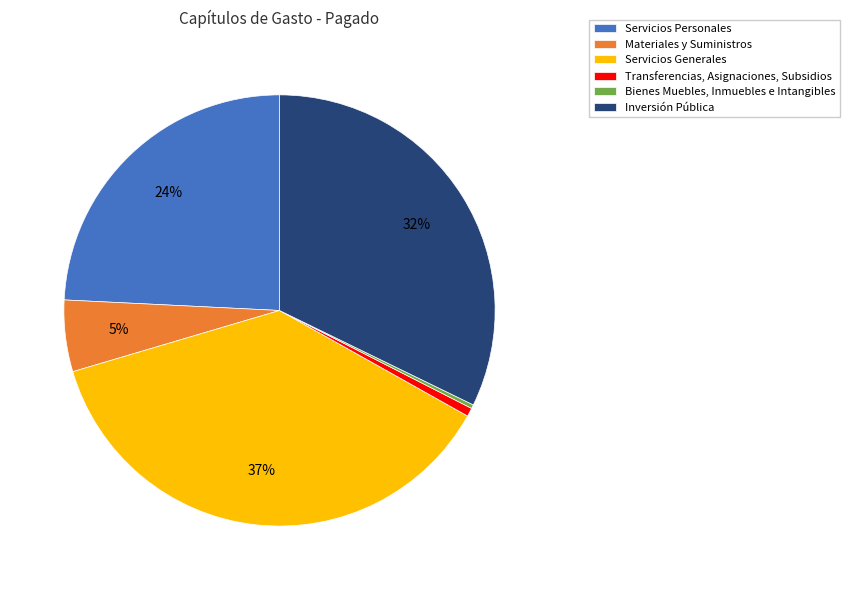

To the nearest percent, what percentage of the pie is Inversión Pública?

32%